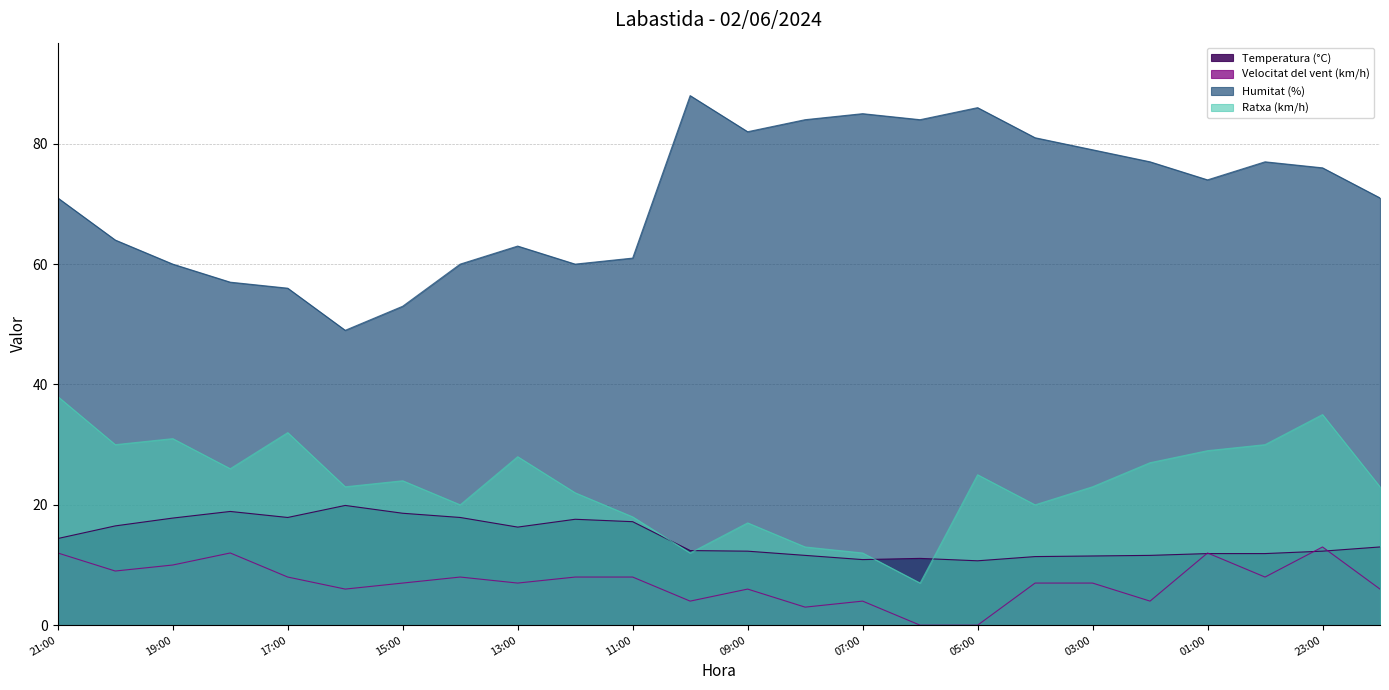

What is the highest value of the Humitat (%) series?

88.0